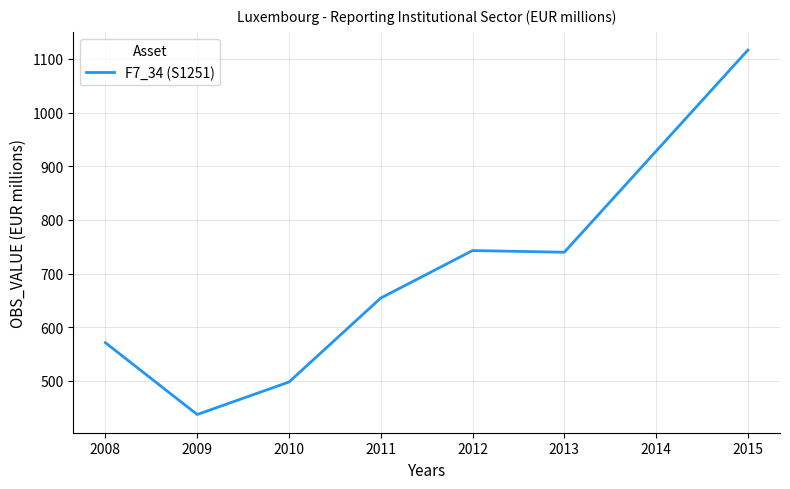

Reading right to left, what are all the values shown in this chart?

1116.5	928.1	739.8	742.9	654.4	497.9	437.4	571.2